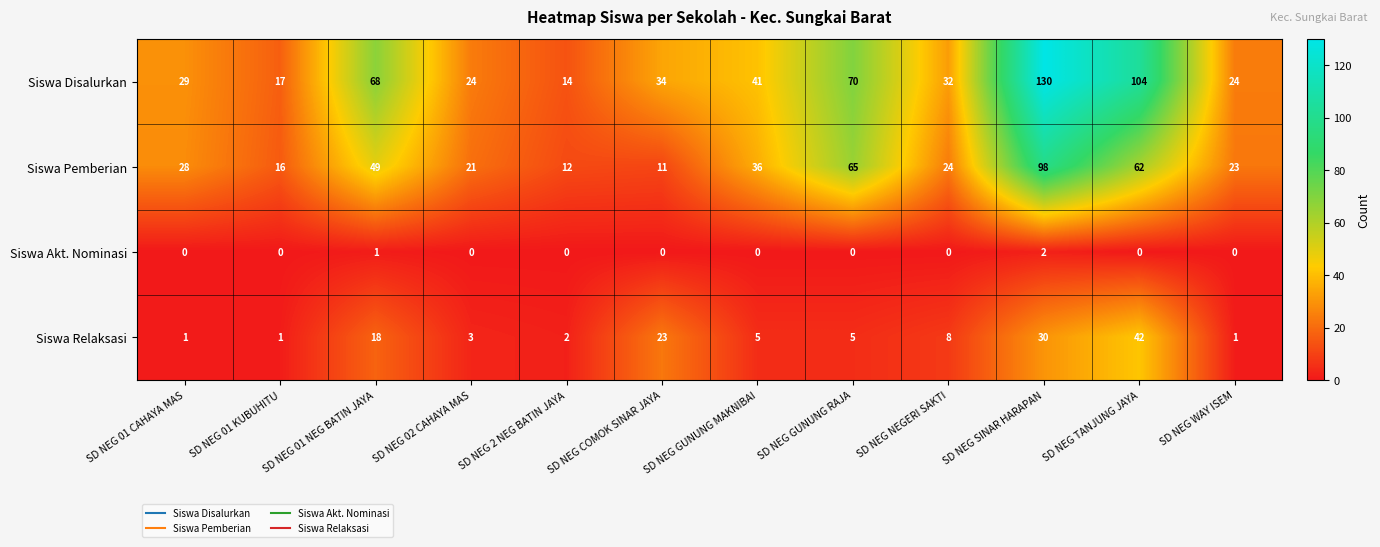

What is the approximate value of Siswa Pemberian at SD NEG GUNUNG MAKNIBAI?

36